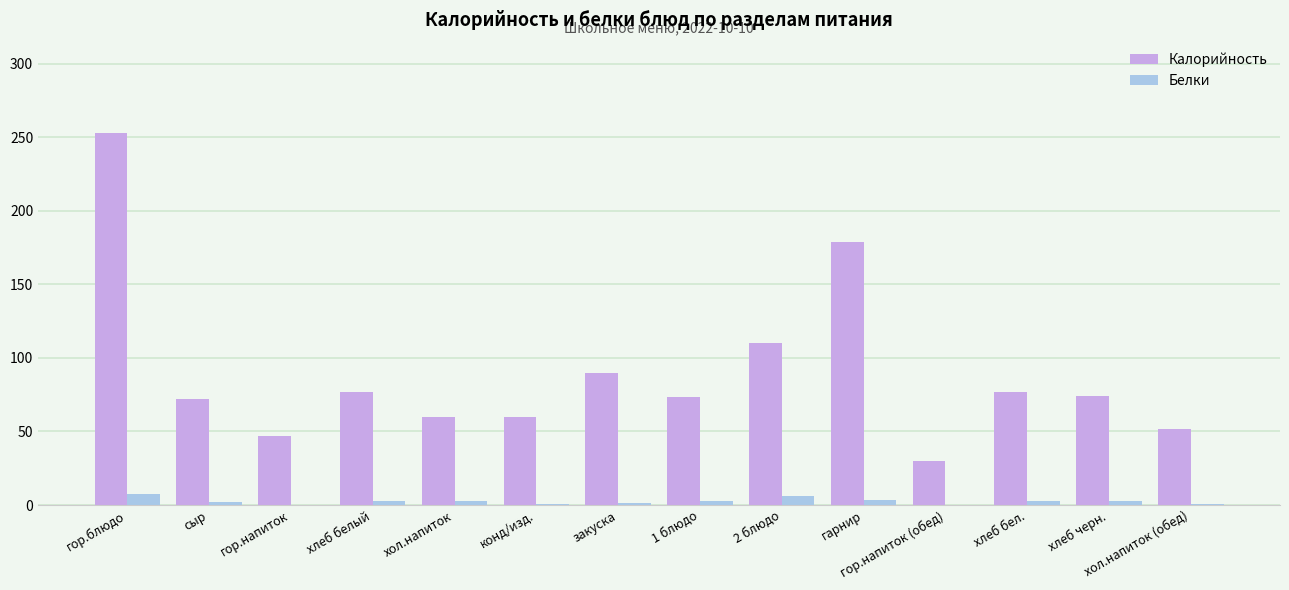

Which label corresponds to the largest value in the chart?

гор.блюдо